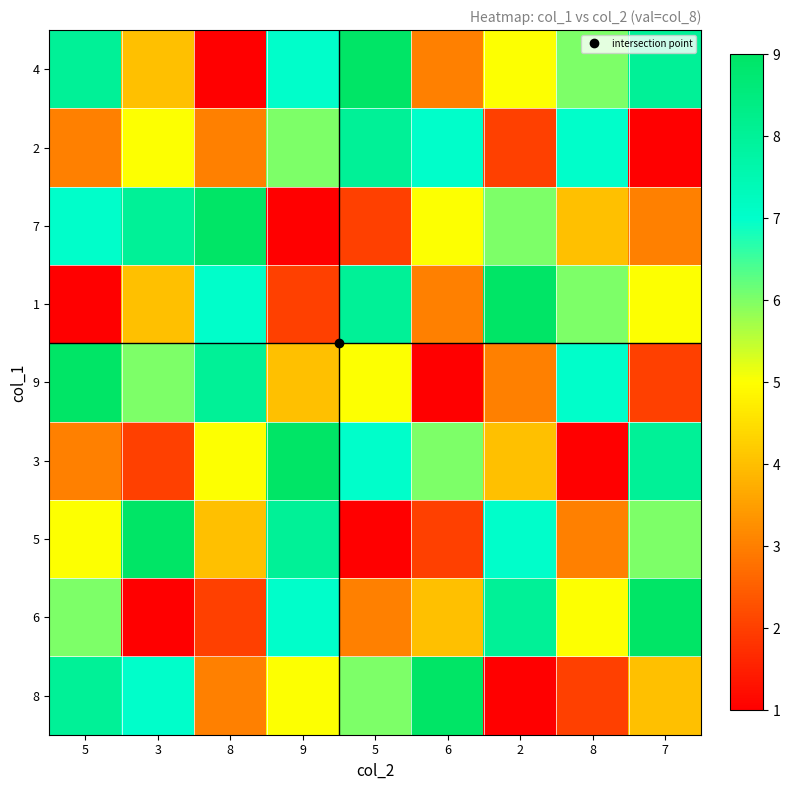

Reading left to right, transcribe all the data shown in this chart.

4: 5=8	3=4	8=1	9=7	5=9	6=3	2=5	8=6	7=8
2: 5=3	3=5	8=3	9=6	5=8	6=7	2=2	8=7	7=1
7: 5=7	3=8	8=9	9=1	5=2	6=5	2=6	8=4	7=3
1: 5=1	3=4	8=7	9=2	5=8	6=3	2=9	8=6	7=5
9: 5=9	3=6	8=8	9=4	5=5	6=1	2=3	8=7	7=2
3: 5=3	3=2	8=5	9=9	5=7	6=6	2=4	8=1	7=8
5: 5=5	3=9	8=4	9=8	5=1	6=2	2=7	8=3	7=6
6: 5=6	3=1	8=2	9=7	5=3	6=4	2=8	8=5	7=9
8: 5=8	3=7	8=3	9=5	5=6	6=9	2=1	8=2	7=4